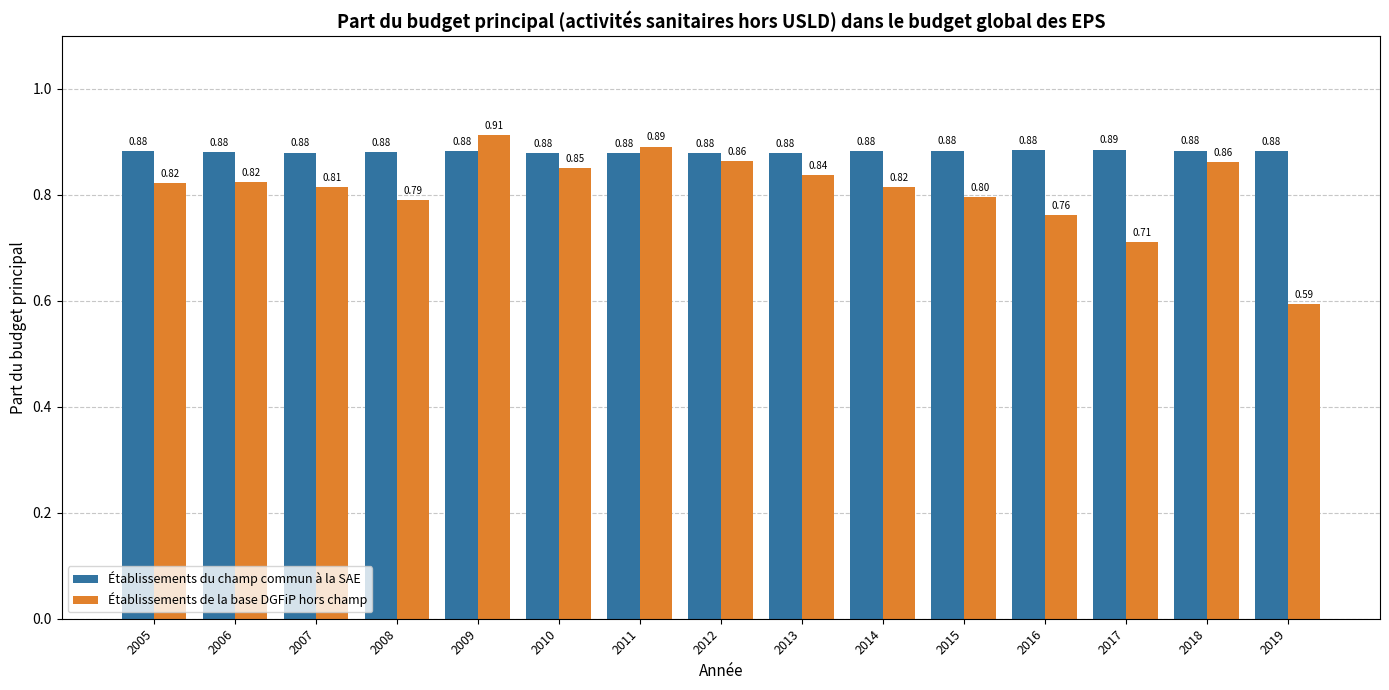

Which series changed the most between 2006 and 2015?

Établissements de la base DGFiP hors champ